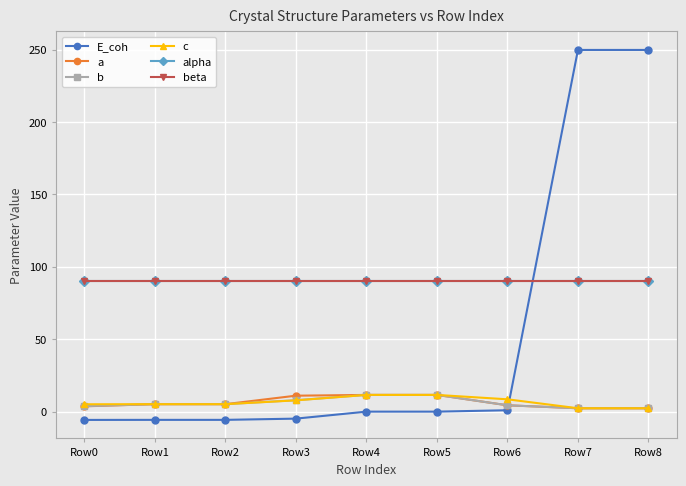

Which series has the largest total across all categories?

alpha